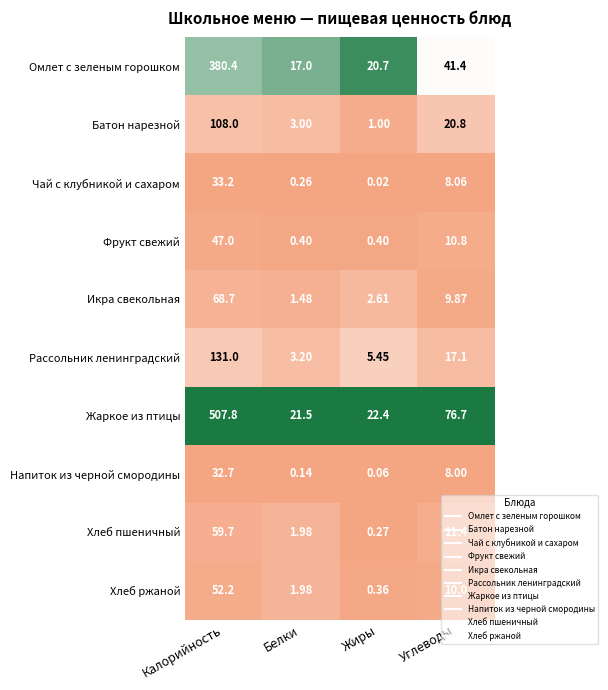

At which label is Омлет с зеленым горошком closest to 198?

Углеводы